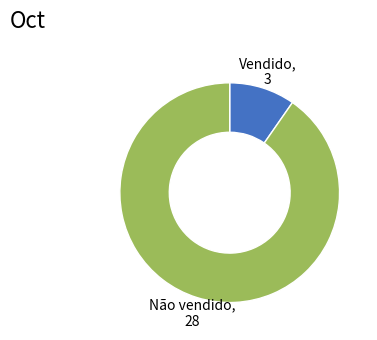

Does any single category account for the majority?

Yes